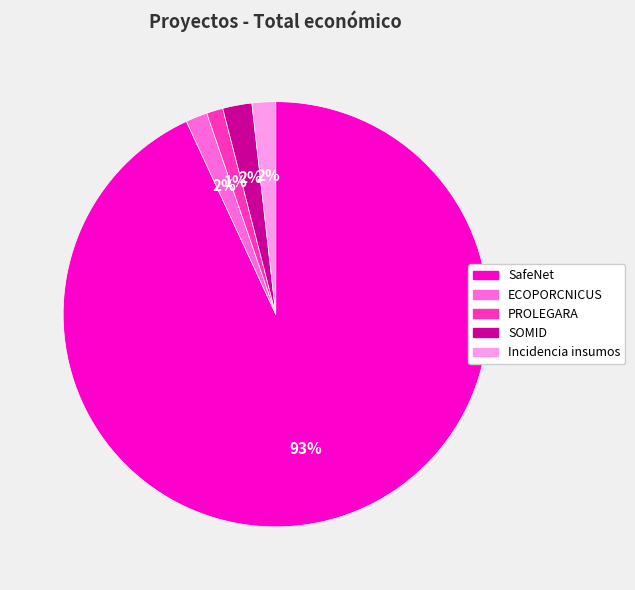

Do ECOPORCNICUS and PROLEGARA together represent more than half of the pie?

No